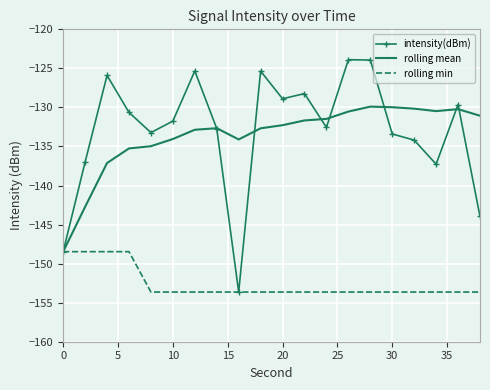

List the series in order of their peak value, highest first.

intensity(dBm), rolling mean, rolling min